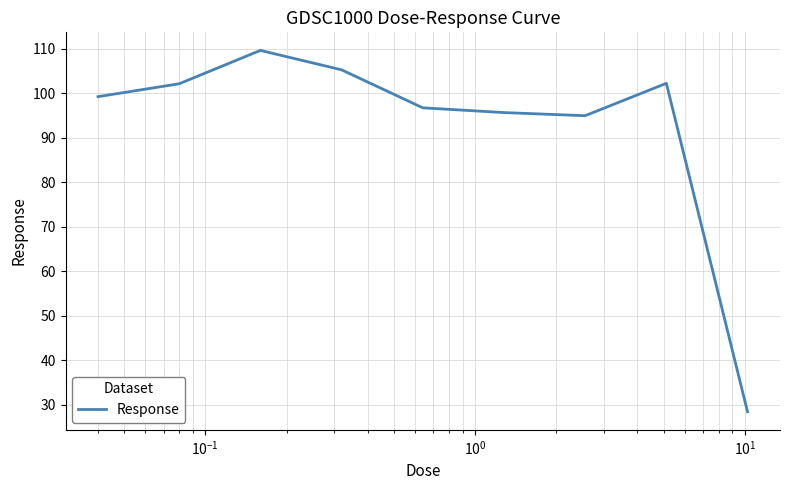

How many lines are shown in the chart?

1